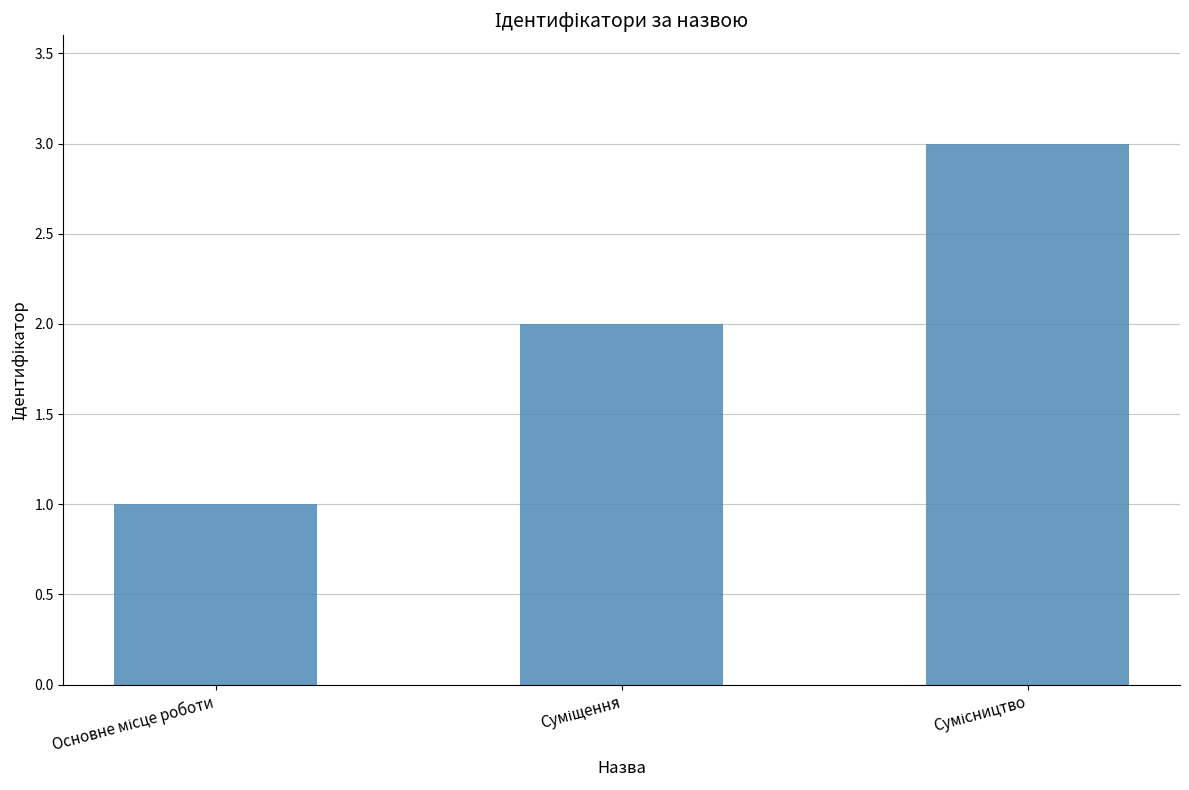

What is the greatest value displayed?

3